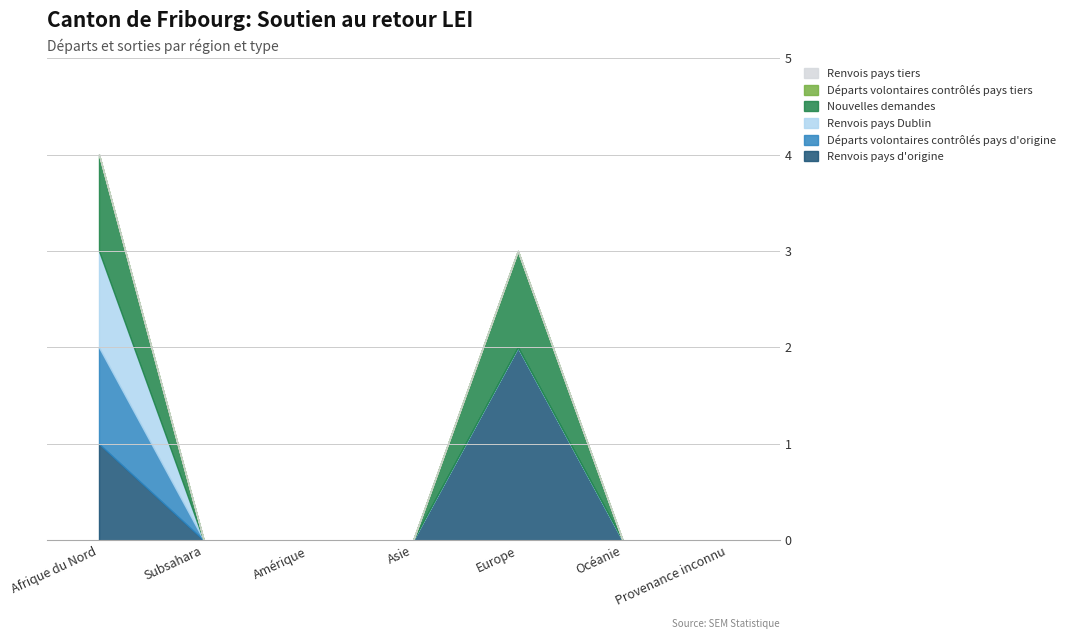

What position from the right is Asie?

4